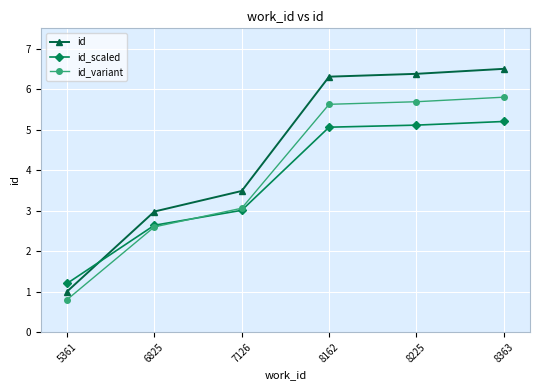

What is the average value of the id_variant series?

3.9